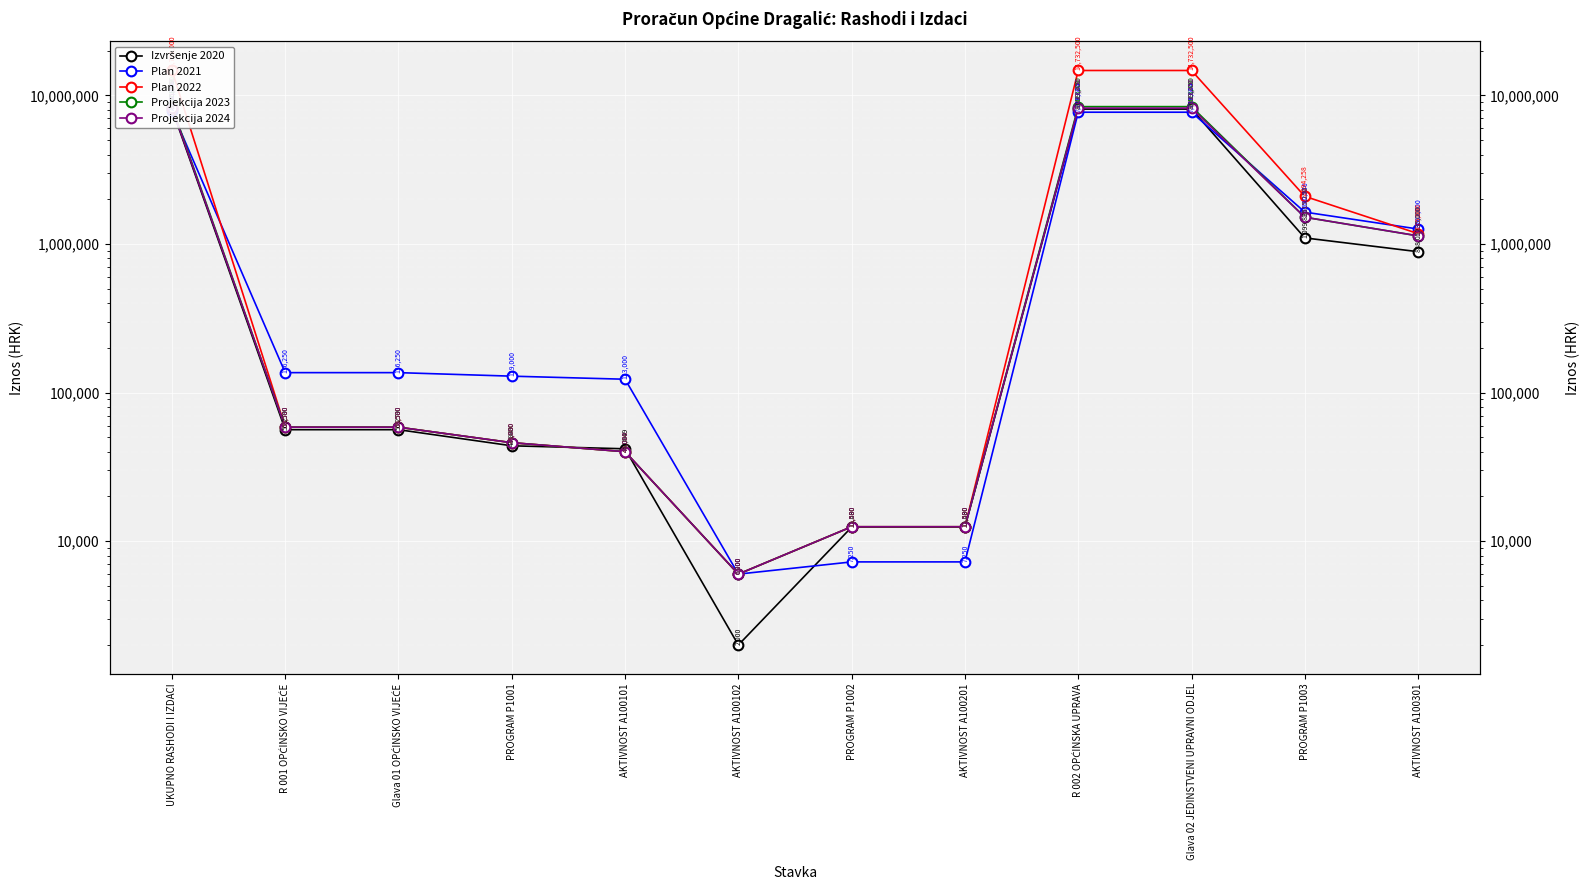

At how many categories does at least one series exceed 13781892?

3